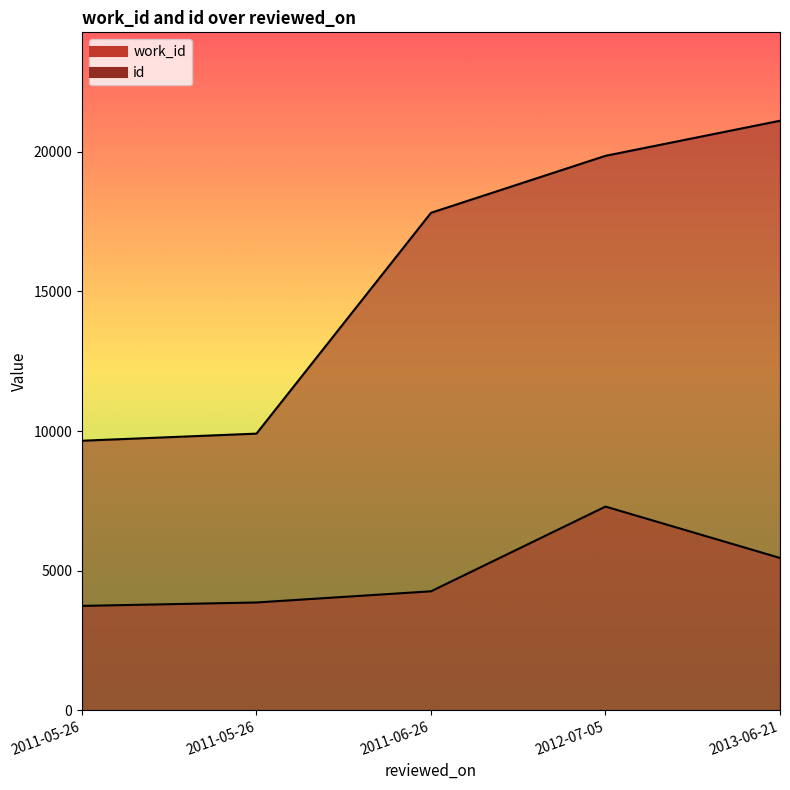

How many categories are shown in the chart?

5